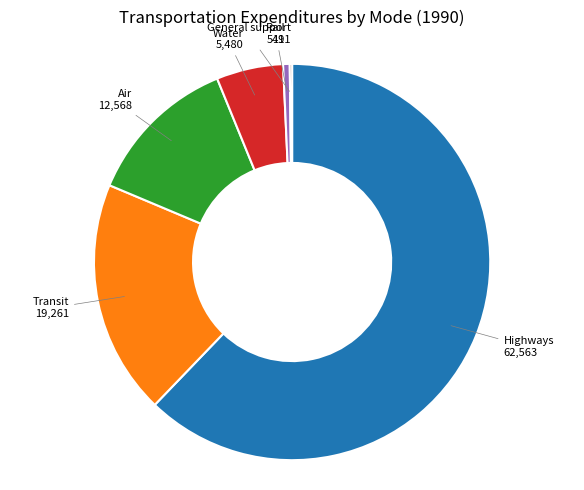

Is it true that Transit is 19% of the pie?

True